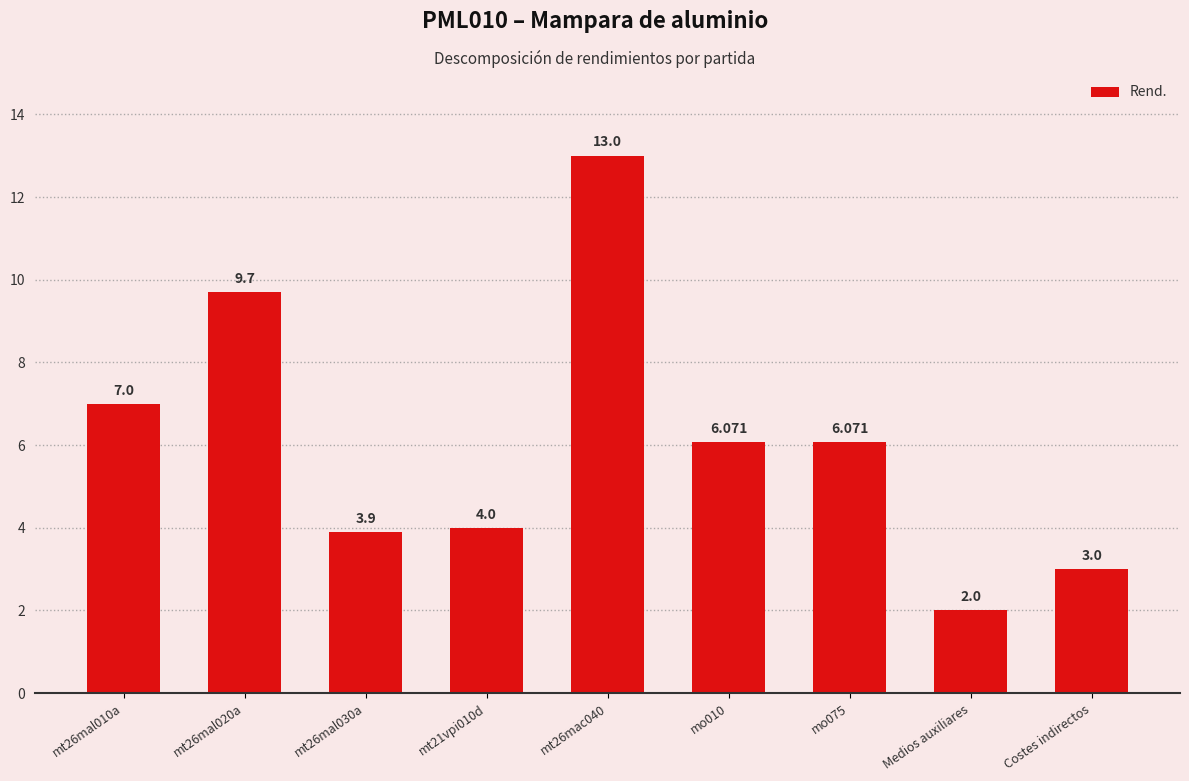

What is the label of the 7th bar from the left?

mo075